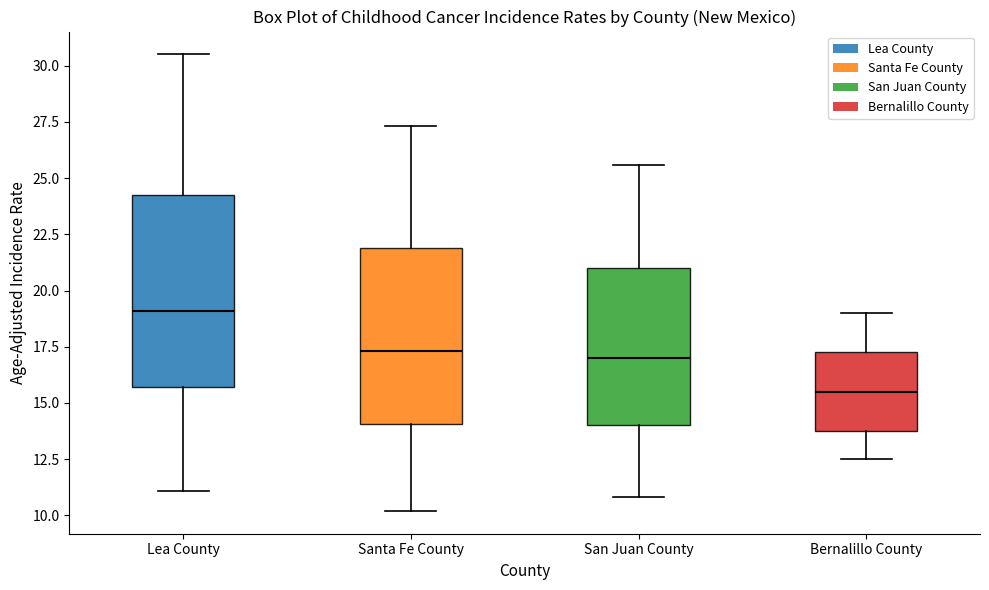

Where is the lower edge of the box for Lea County on the y-axis? The values are not printed on the chart, so give them approximately, as read against the axis.

15.5